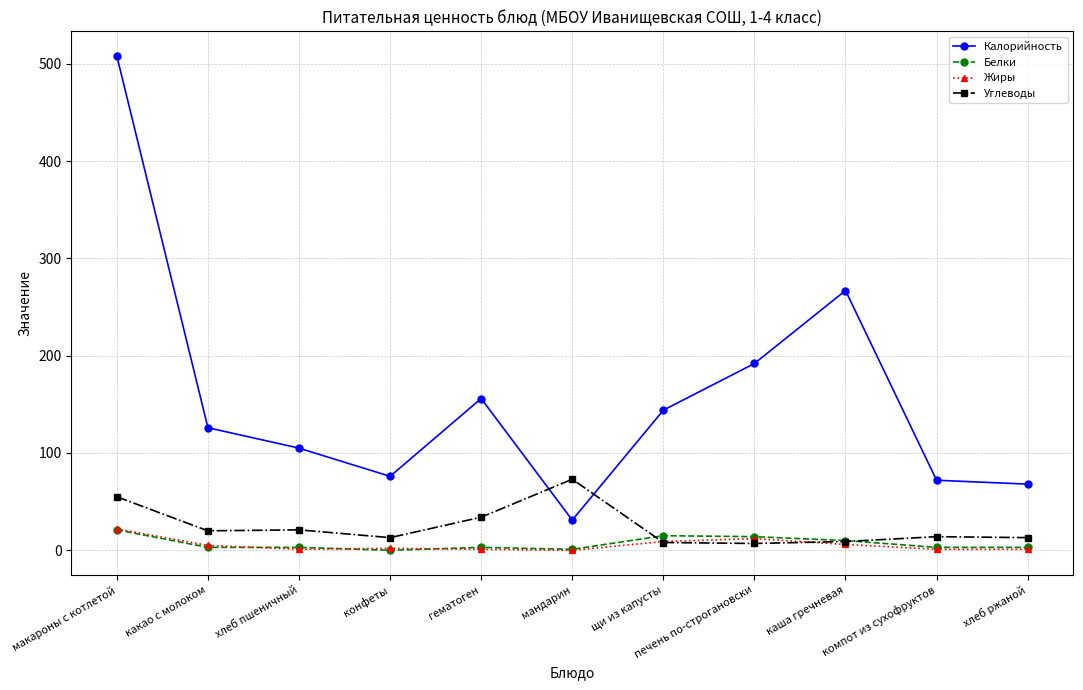

What value does the Жиры series have at каша гречневая?

6